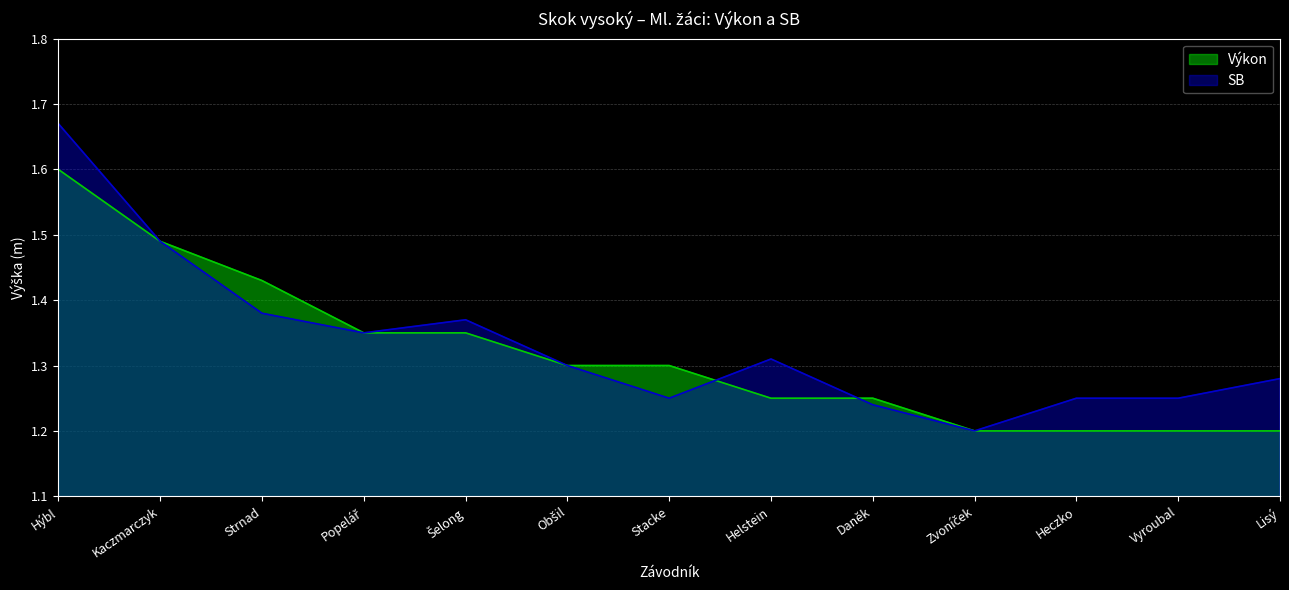

Is the value of Výkon at Šelong greater than the value of SB at Lisý?

Yes